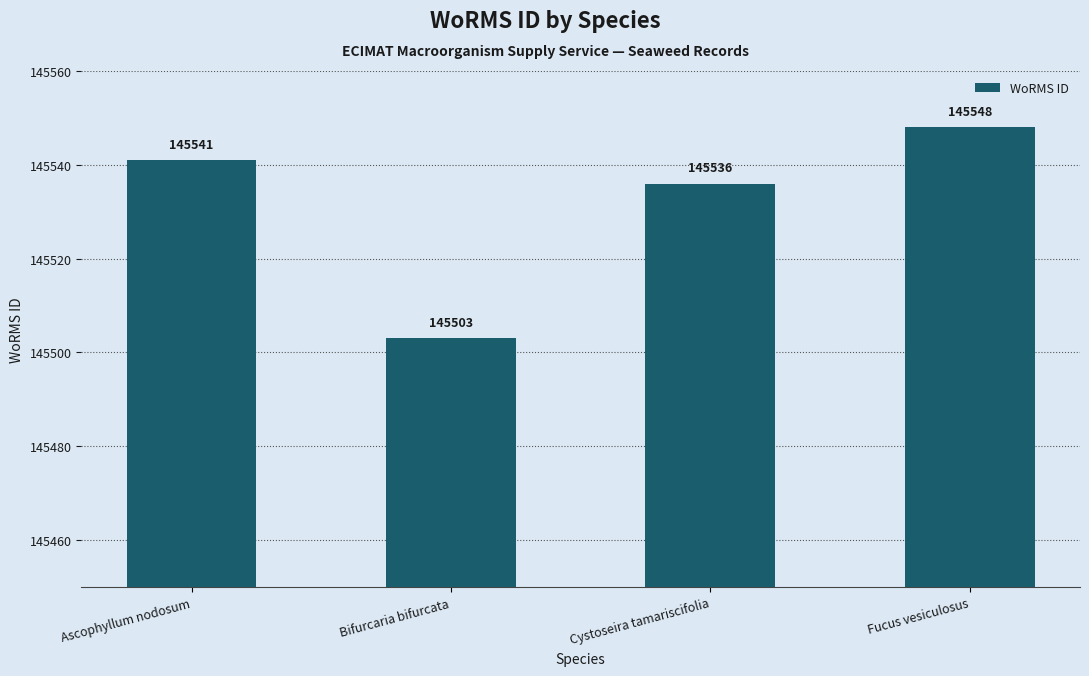

What is the smallest value displayed?

145503